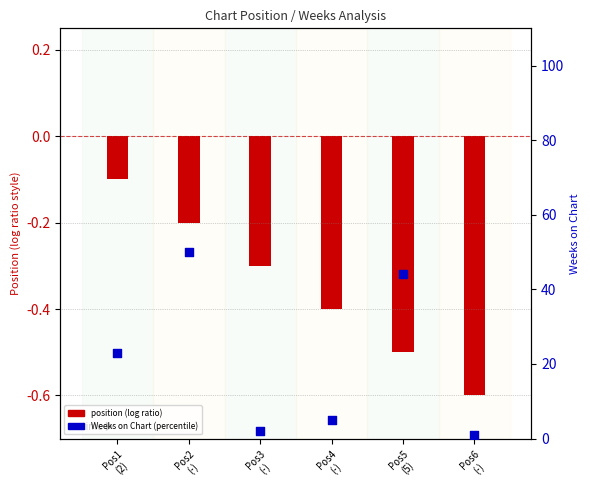

What is the total value across all series at Pos3
(-)?

1.6